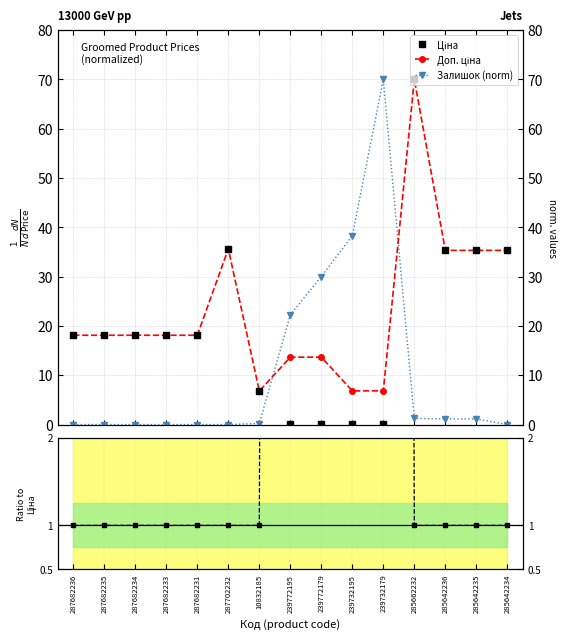

Rank the series by their average value, from lowest to highest.

Залишок (norm), Ціна, Доп. ціна, Ratio